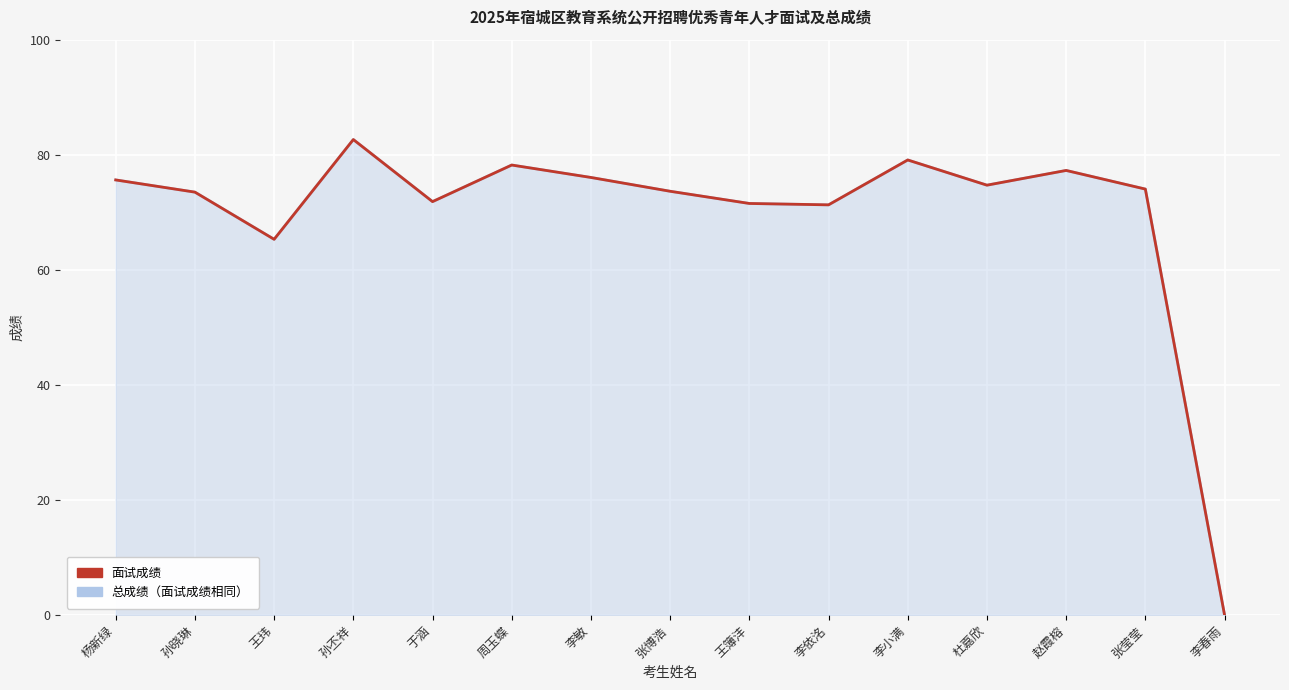

What is the difference between the second highest and minimum values in the 面试成绩 series?

79.1